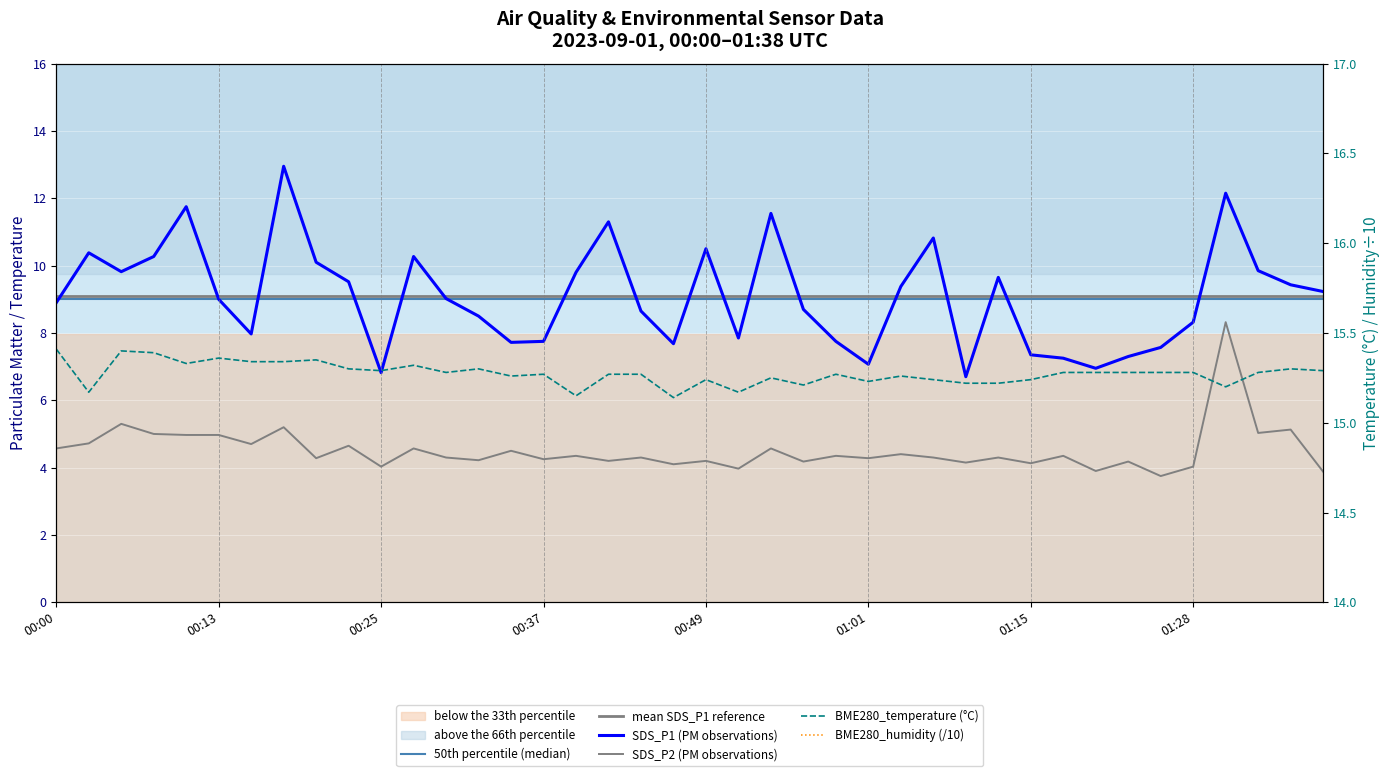

How many interior local peaks does the BME280_humidity series have?

12